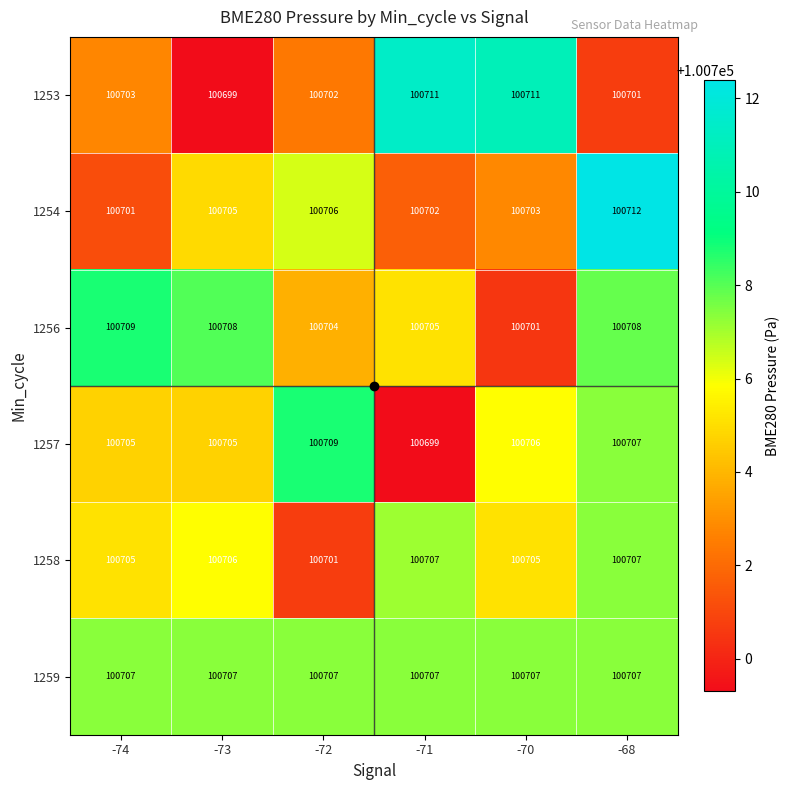

The value of 1253 at -68 is 100701. True or false?

True